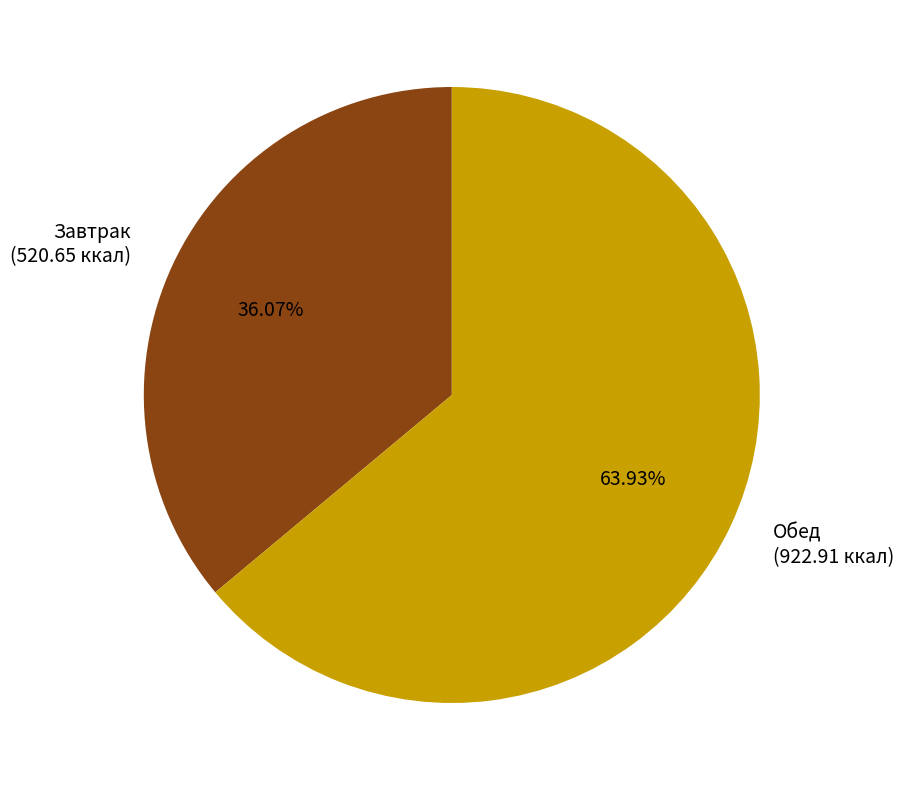

To the nearest percent, what is the difference between the largest and smallest slice percentages?

28%